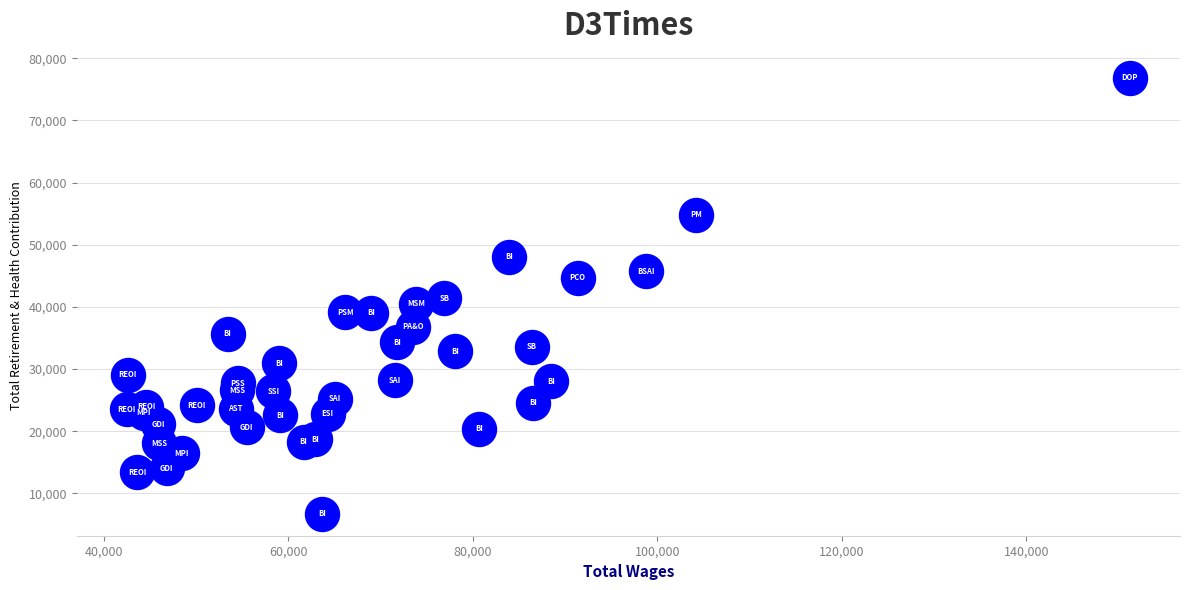

What is the range of X values (max minus min)?

108701